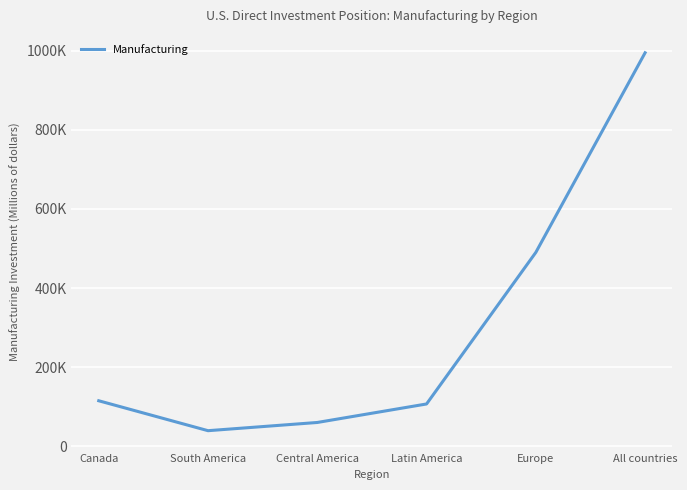

Rank the categories by value from highest to lowest.

All countries, Europe, Canada, Latin America, Central America, South America